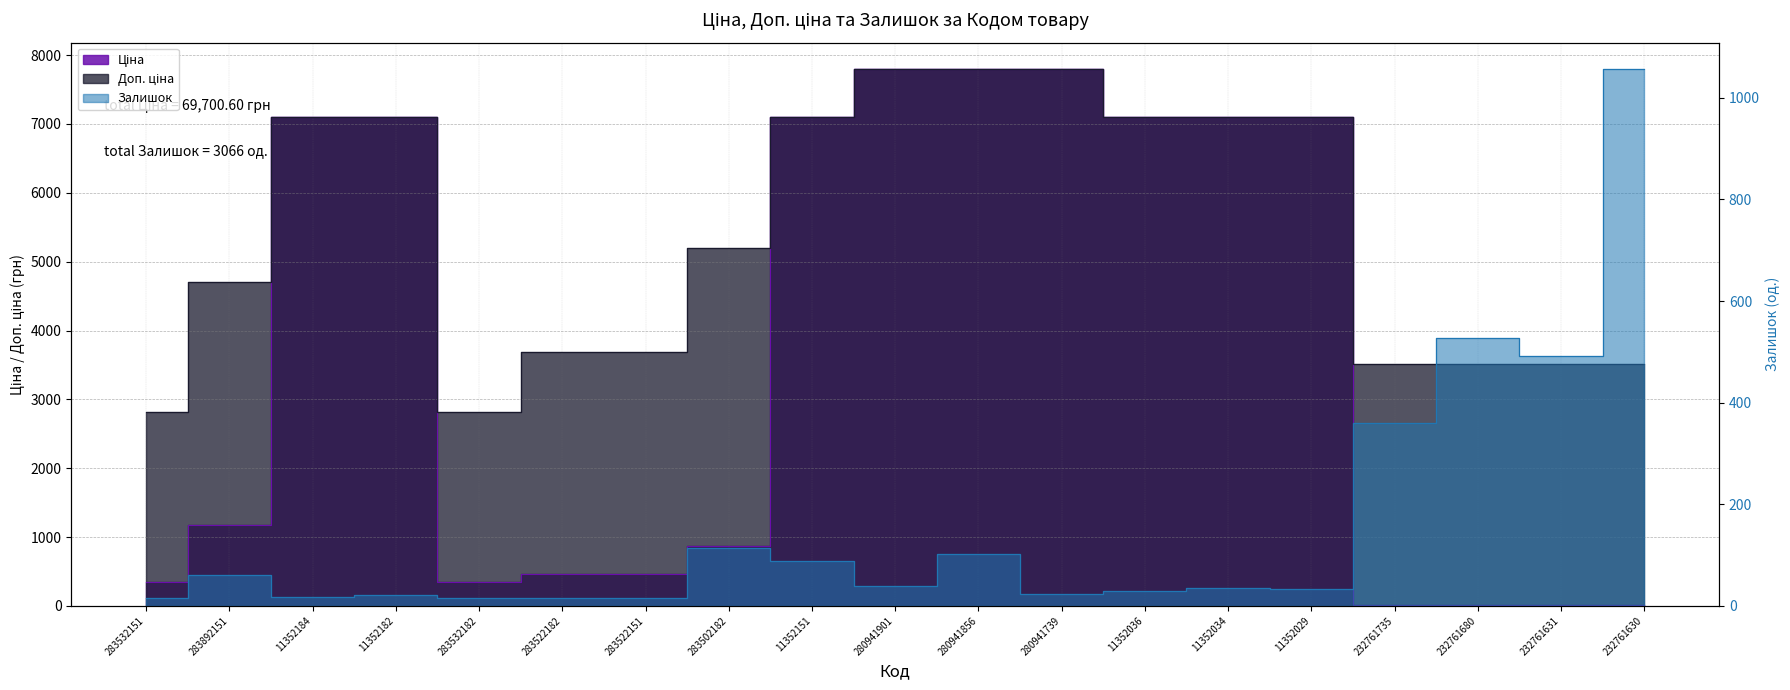

Between 283892151 and 283532182, which is larger?

283892151